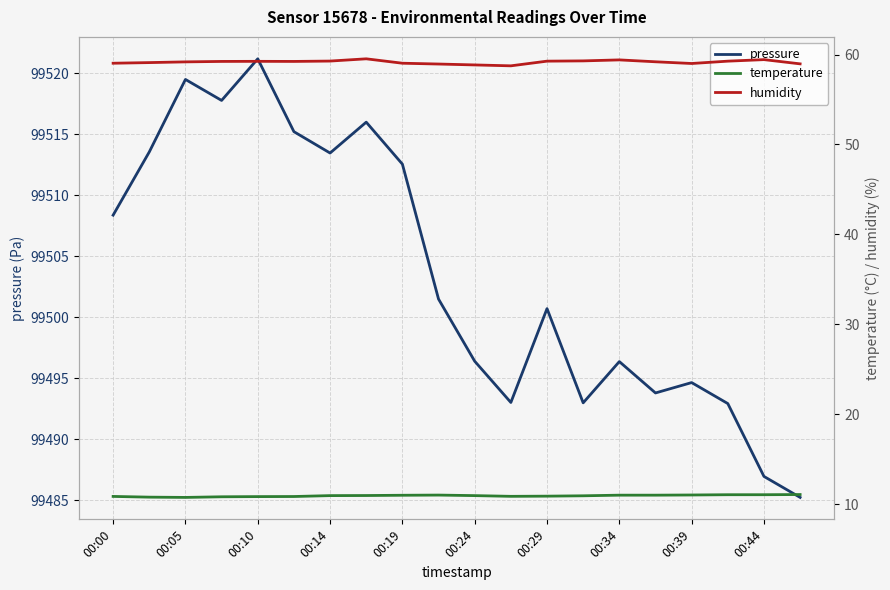

Is it true that pressure equals 56999.0 at 00:10?

False